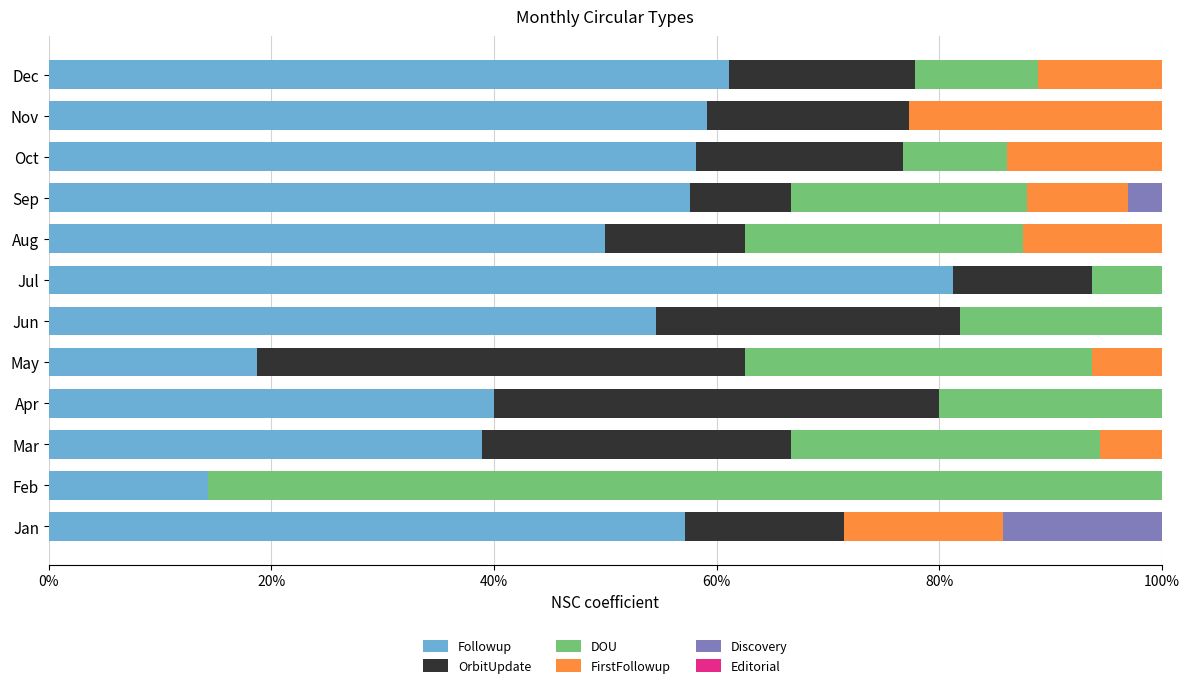

What is the sum of the Followup values at Dec and Jun?

115.7